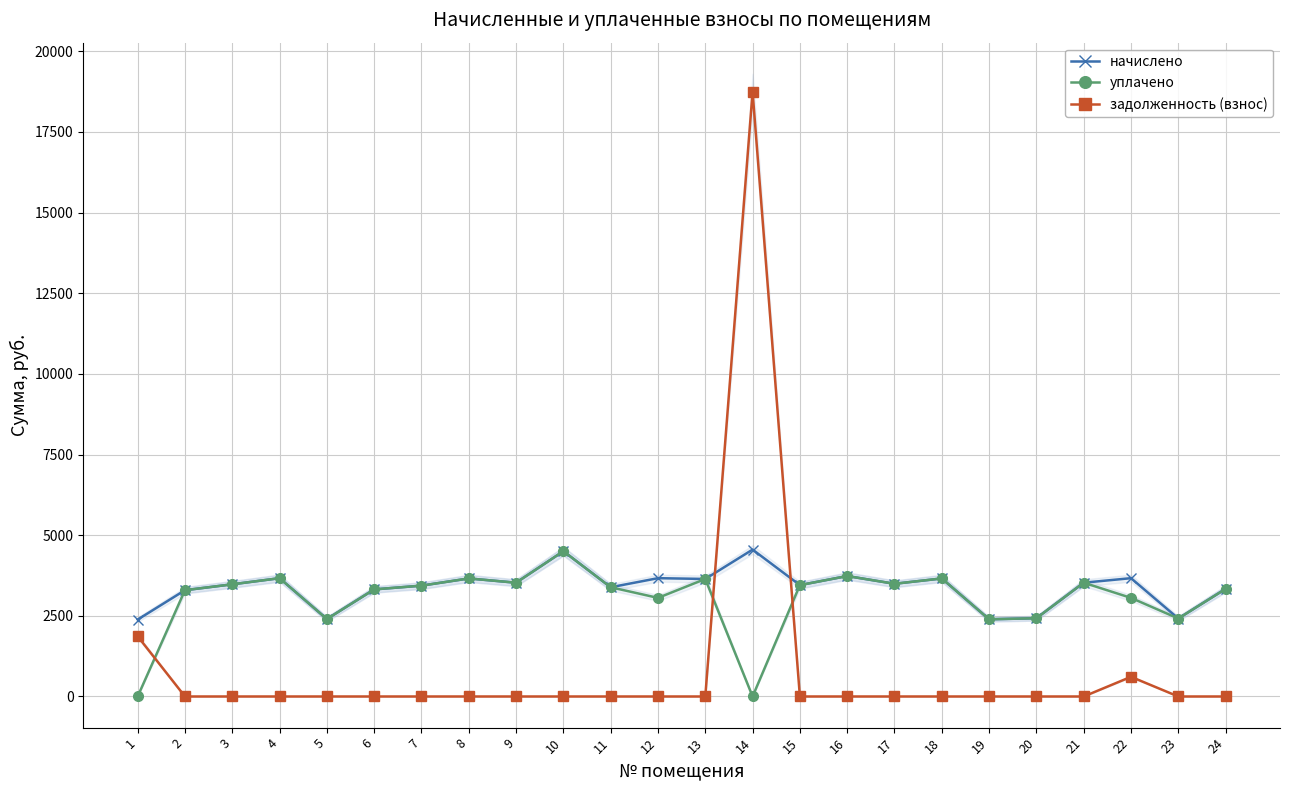

What is the spread (max minus min) of values at 8?

3659.8